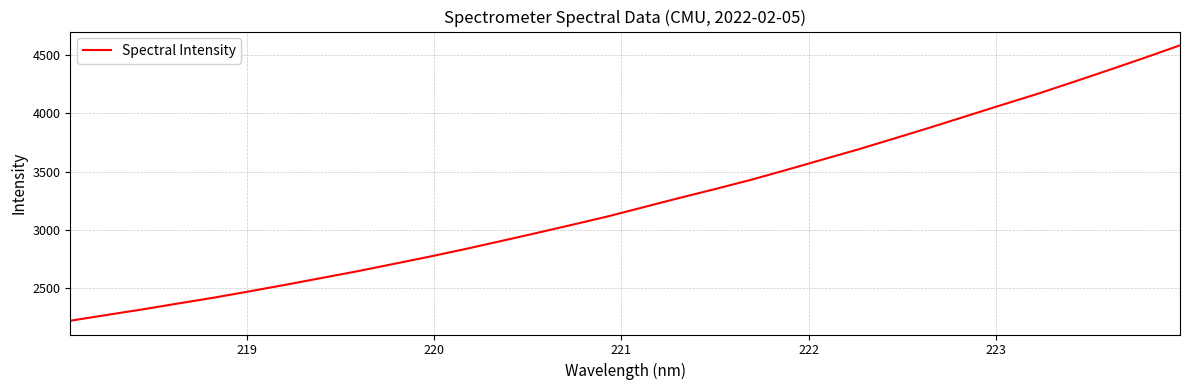

What is the smallest value displayed?

2218.7